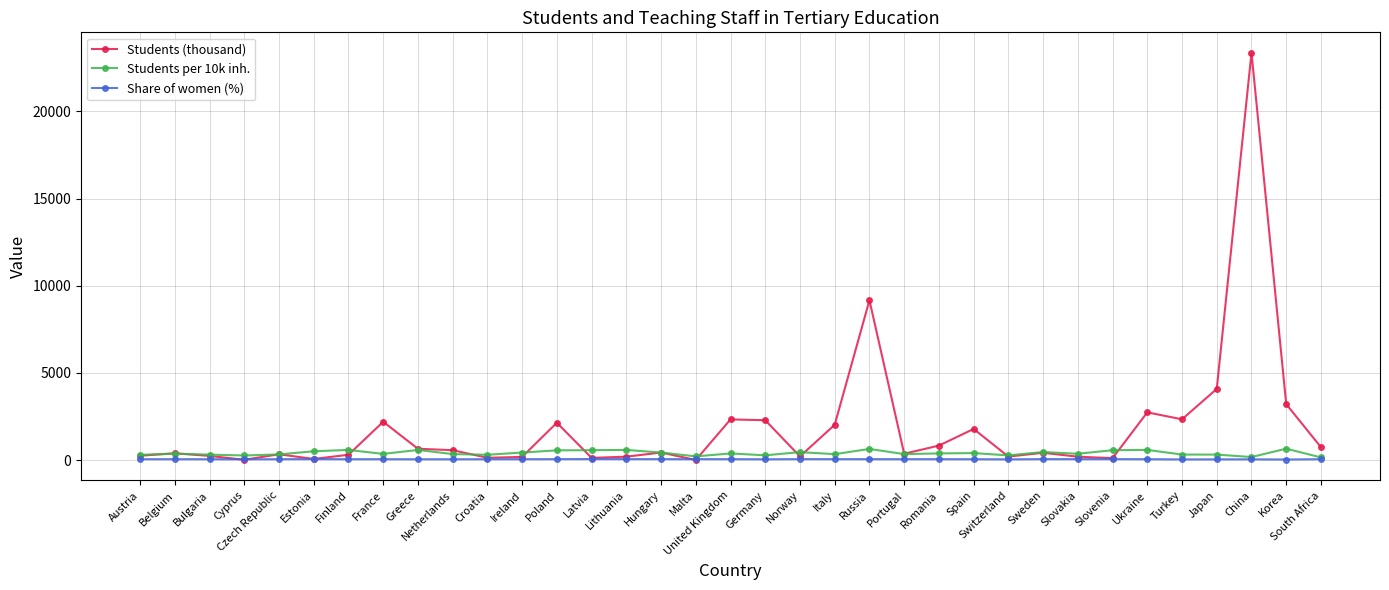

Does the chart display data point markers on the line(s)?

Yes